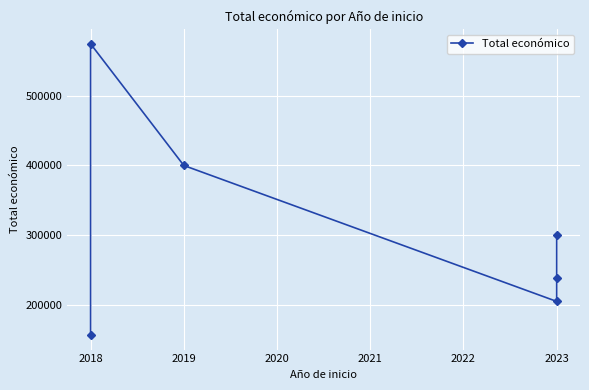

What is the value of the 6th point from the left?

300000